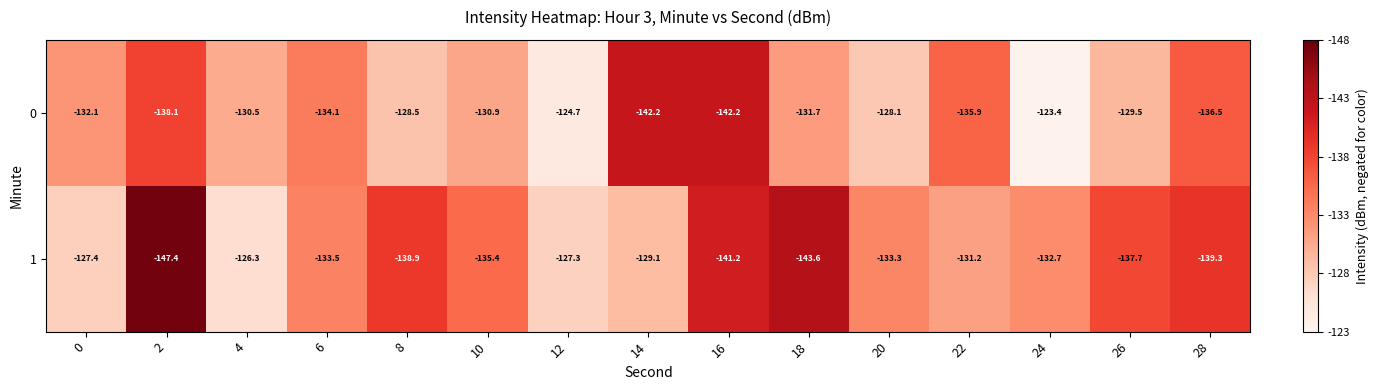

What is the smallest value displayed?

-147.4